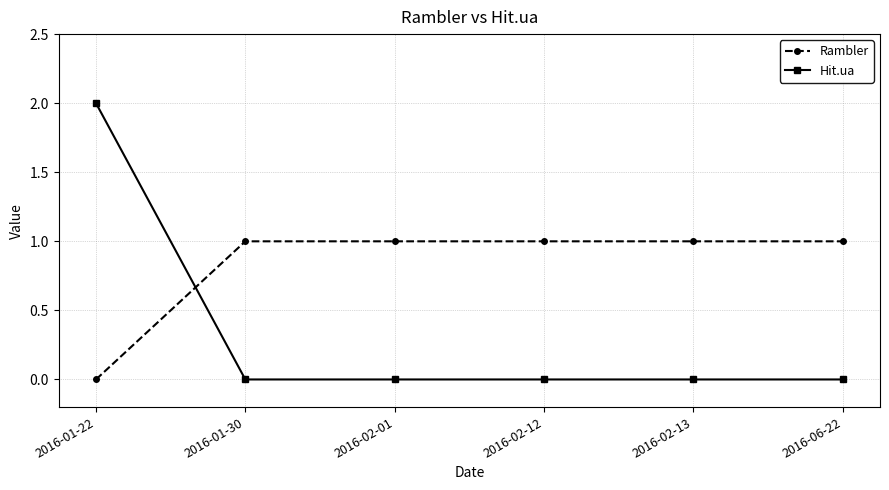

What is the difference between the maximum and minimum values in the Rambler series?

1